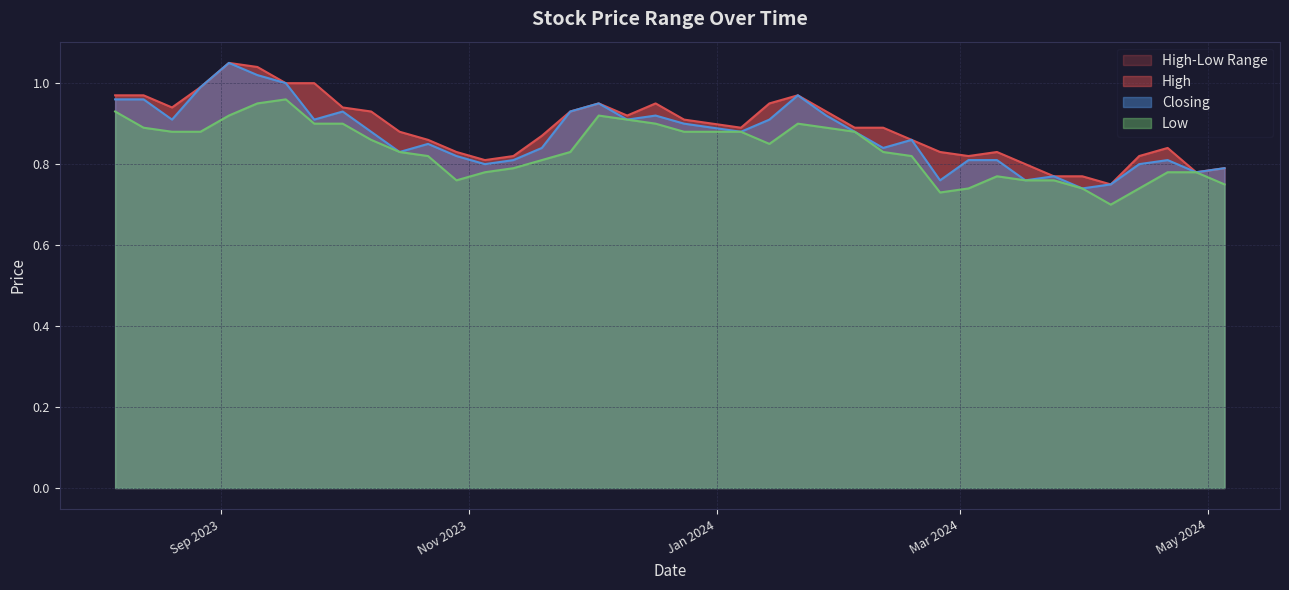

List the series in order of their overall mean, lowest first.

Low, Closing, High